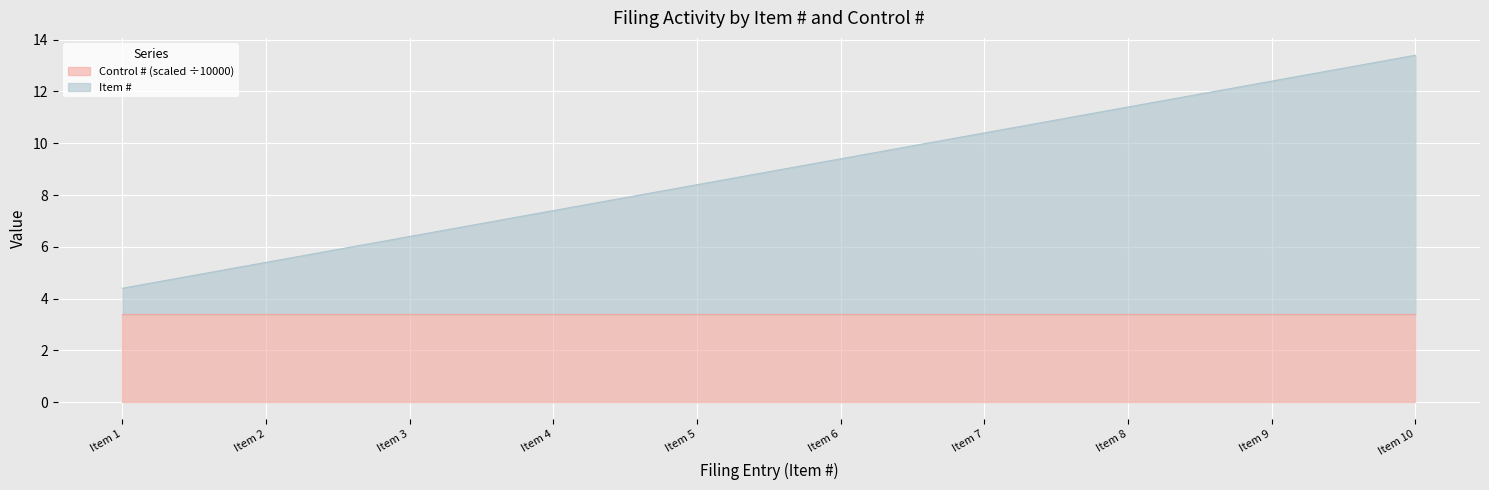

What is the difference between the second highest and minimum values?

8.0